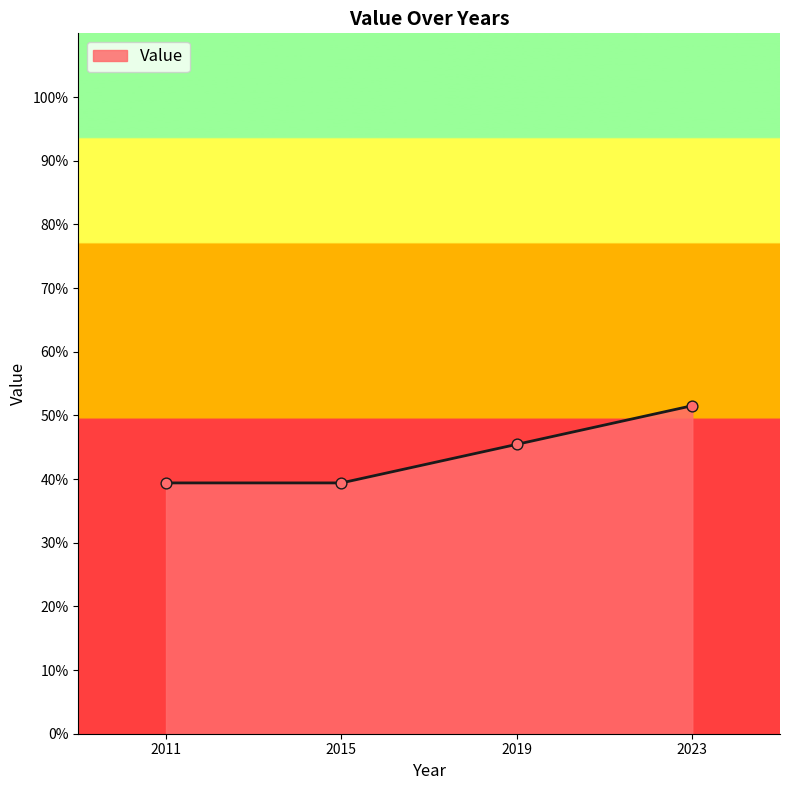

Which has a higher value, 2023 or 2015?

2023